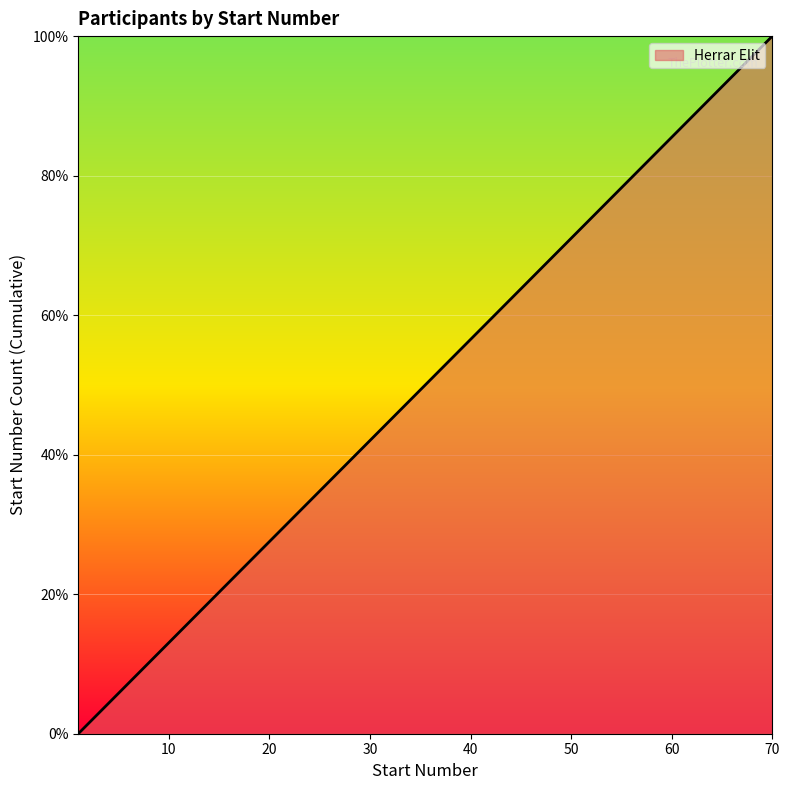

How many lines are shown in the chart?

1